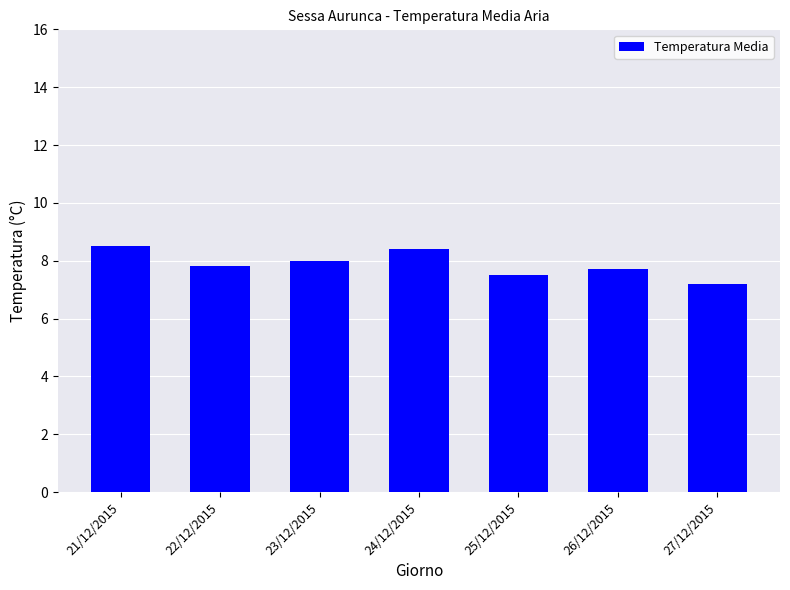

Between 25/12/2015 and 24/12/2015, which is larger?

24/12/2015